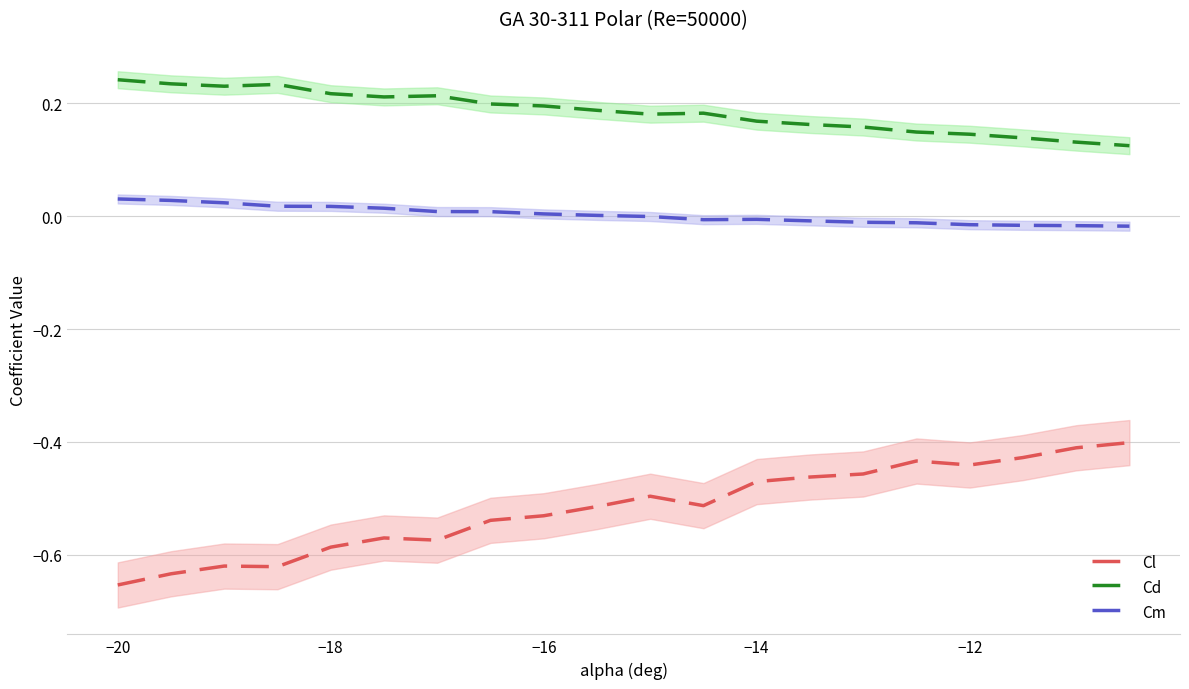

True or false: Cd and Cm cross at least once.

False